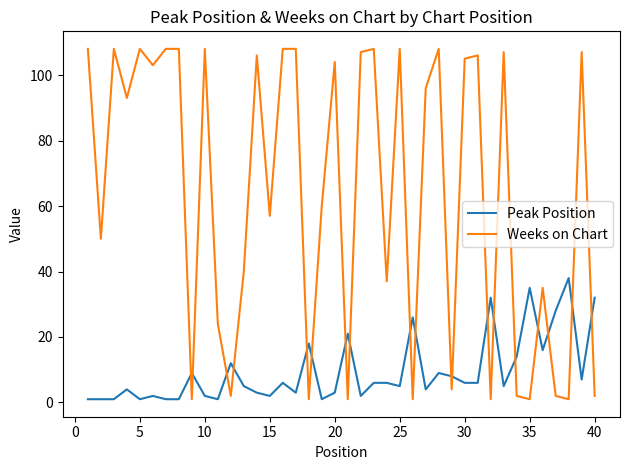

Which series has the largest range (max minus min)?

Weeks on Chart